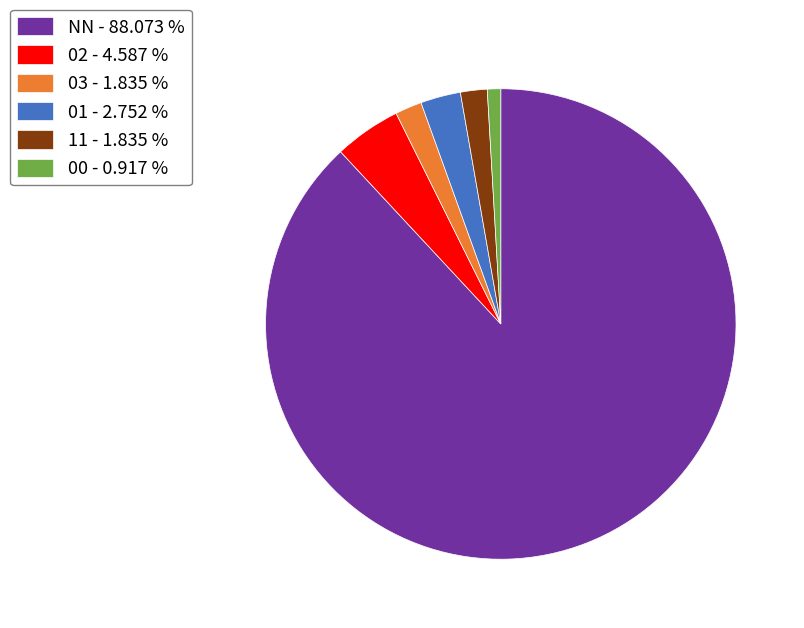

Which slice is the smallest?

00